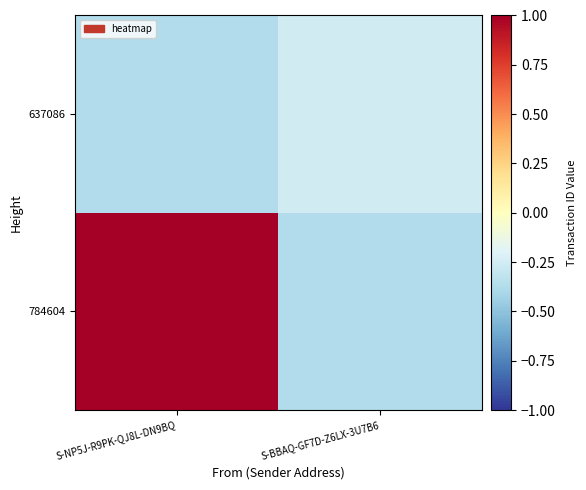

Reading right to left, transcribe all the data shown in this chart.

784604: S-BBAQ-GF7D-Z6LX-3U7B6=-0.4	S-NP5J-R9PK-QJ8L-DN9BQ=1.0
637086: S-BBAQ-GF7D-Z6LX-3U7B6=-0.3	S-NP5J-R9PK-QJ8L-DN9BQ=-0.4